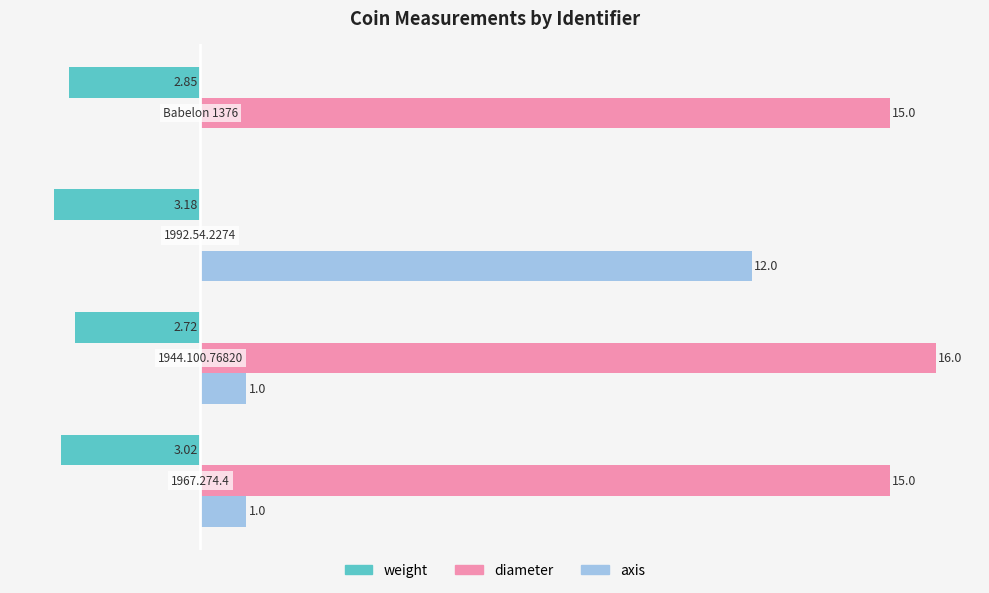

Is the value of diameter at 1992.54.2274 greater than the value of axis at 1992.54.2274?

No